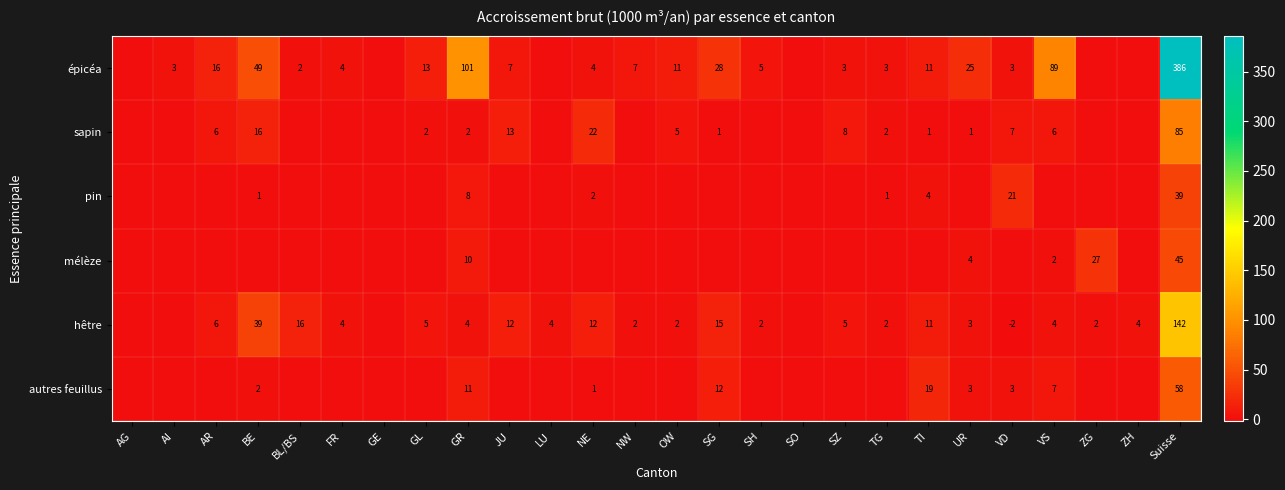

True or false: autres feuillus has a value of 1 at BE.

False